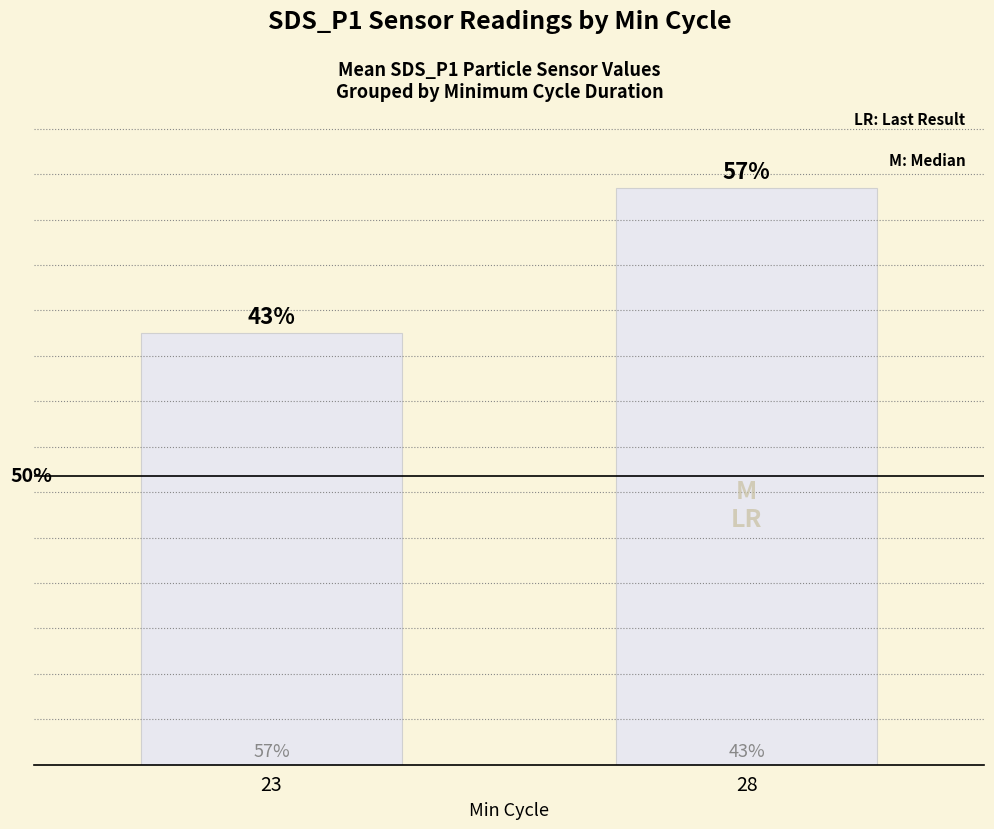

List the labels in order of value, largest first.

28, 23